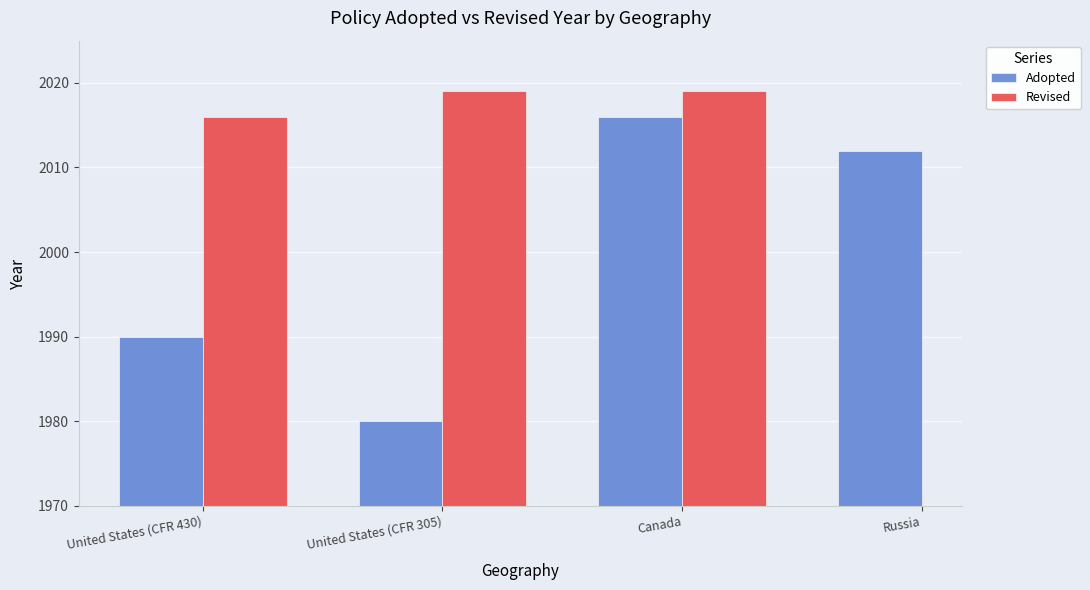

What is the difference between the maximum and minimum values in the Adopted series?

36